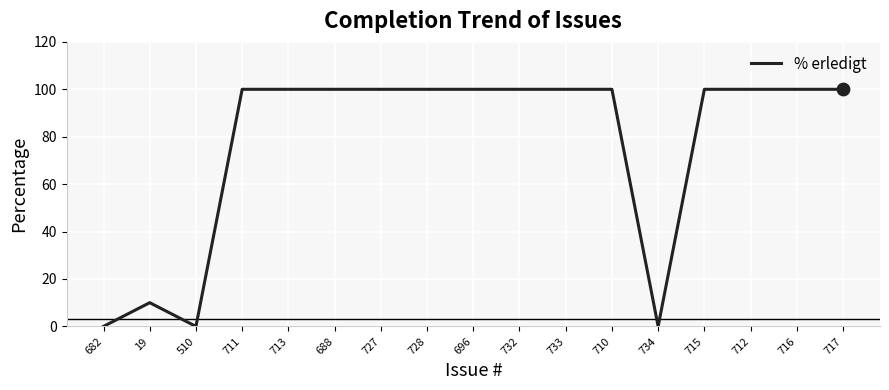

What is the change in value from 696 to 734?

-100